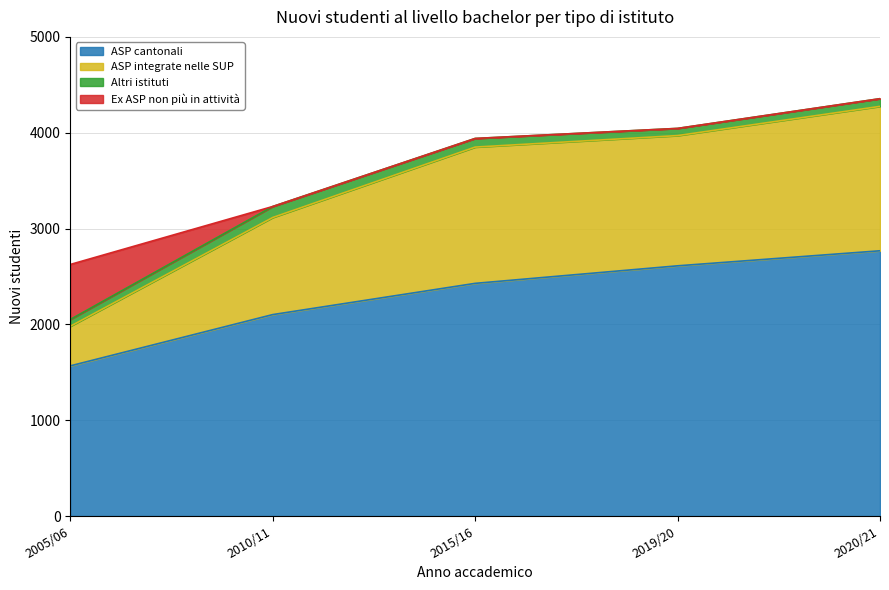

The value of ASP cantonali at 2005/06 is 1567. True or false?

True